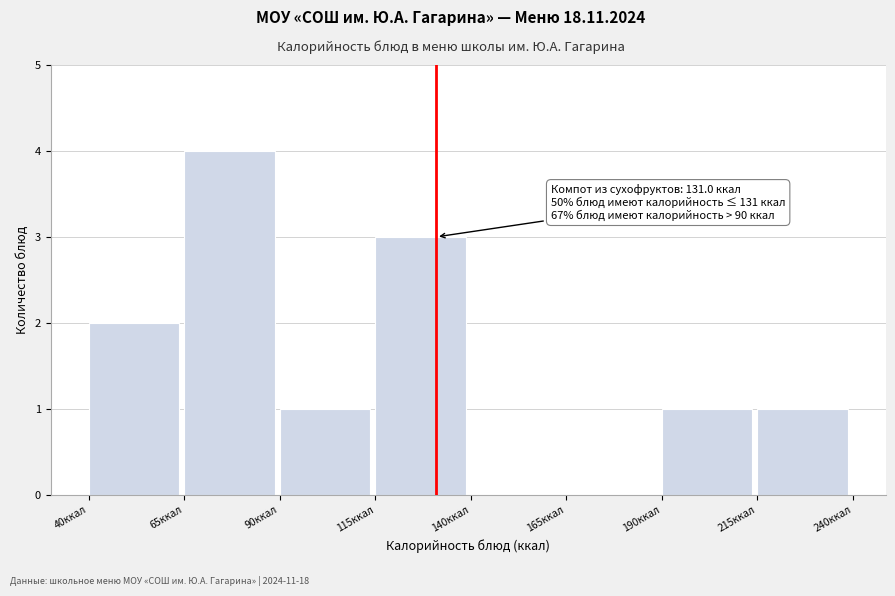

Which range on the x-axis has the tallest bar?

65 to 90